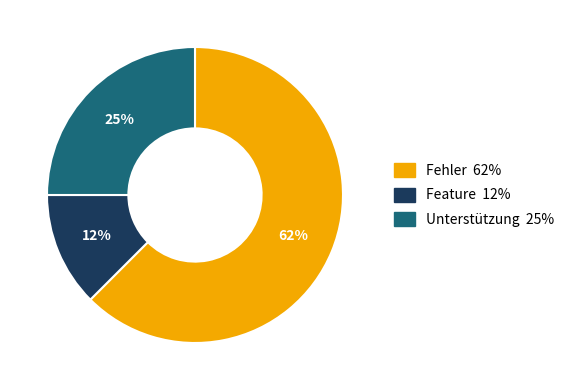

To the nearest percent, what is the average slice percentage?

33%